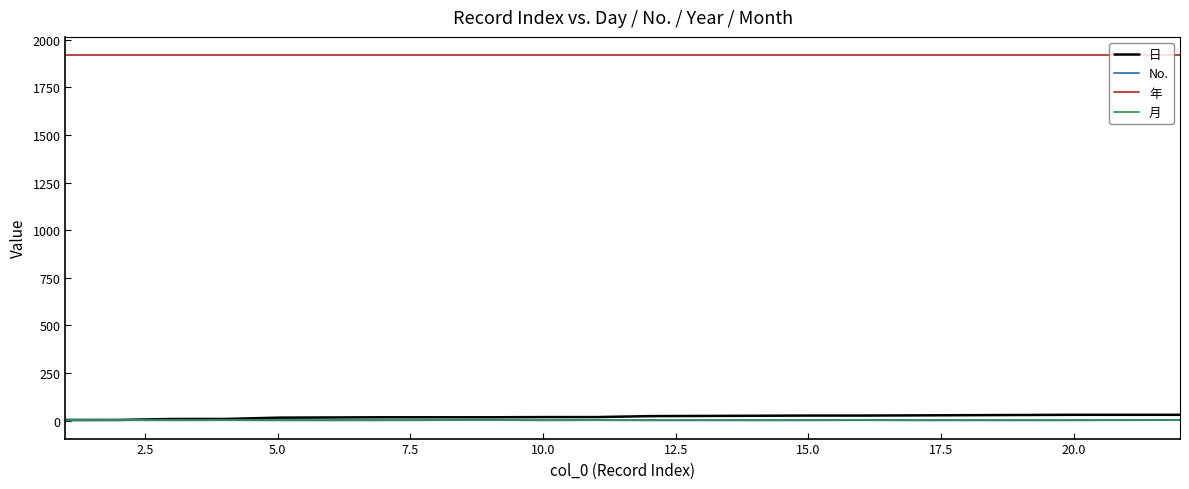

What are all the series names shown in the legend?

日, No., 年, 月